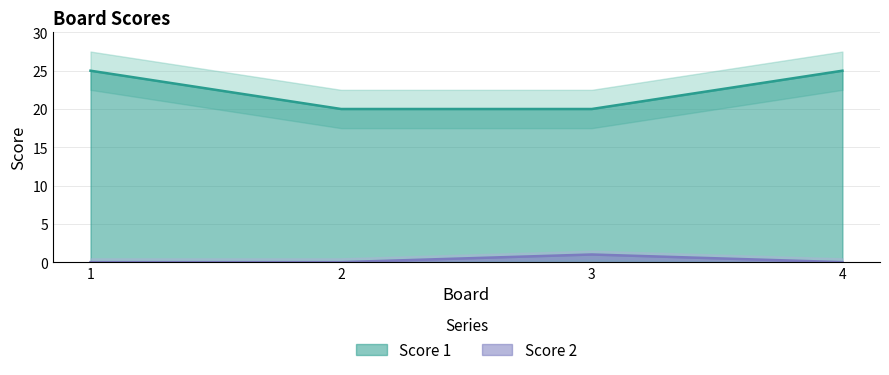

Is the value of Score 2 at 4 greater than the value of Score 1 at 3?

No